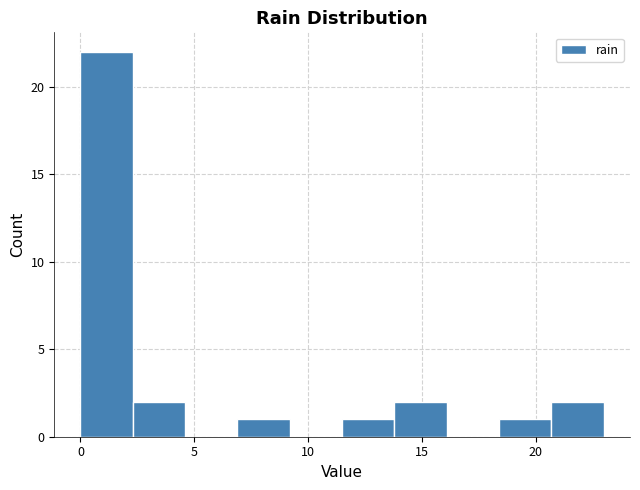

Reading left to right, transcribe this chart: for each bar, give the range it covers on the x-axis and its height. Neither the bar edges nor the heights are printed on the chart, so give them approximately, as read against the axes.

0.0 to 2.3: 22
2.3 to 4.6: 2
4.6 to 6.9: 0
6.9 to 9.2: 1
9.2 to 11.5: 0
11.5 to 13.8: 1
13.8 to 16.1: 2
16.1 to 18.4: 0
18.4 to 20.7: 1
20.7 to 23.0: 2